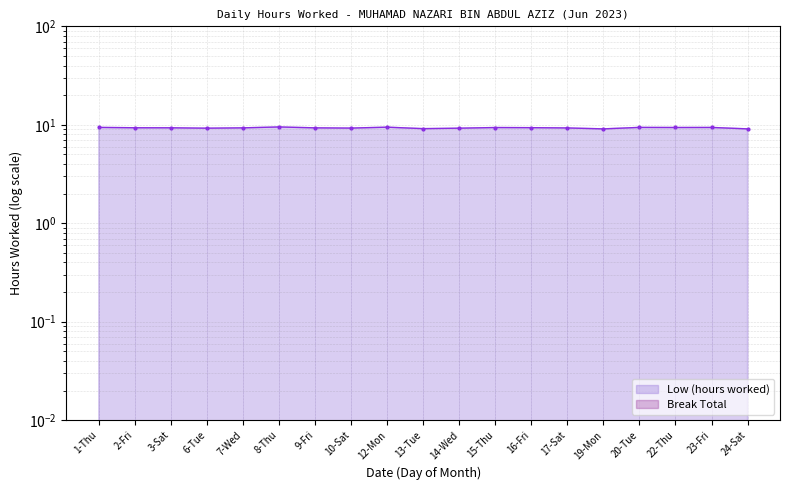

Reading left to right, list all the values displayed in this chart.

9.4	9.3	9.3	9.2	9.3	9.5	9.3	9.3	9.5	9.1	9.2	9.4	9.3	9.3	9.1	9.4	9.4	9.4	9.1